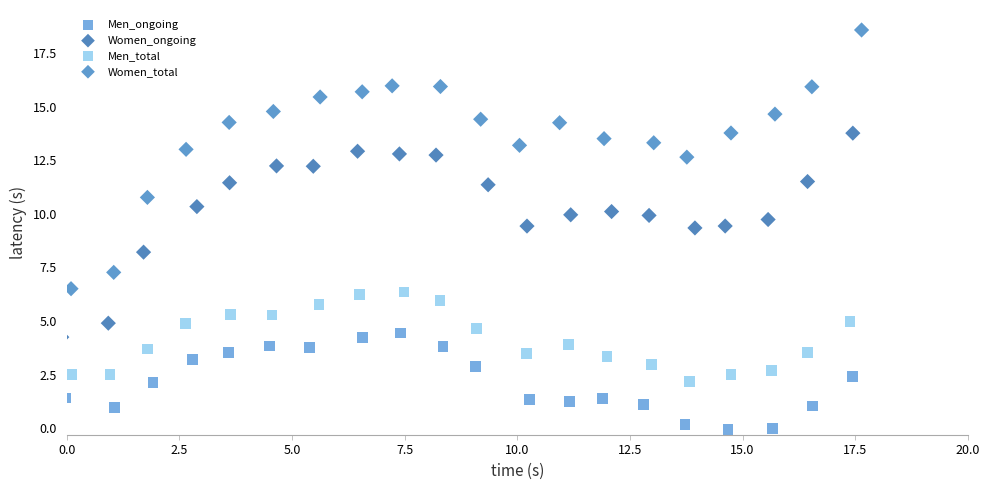

Which series has the largest Y range (max minus min)?

Women_total